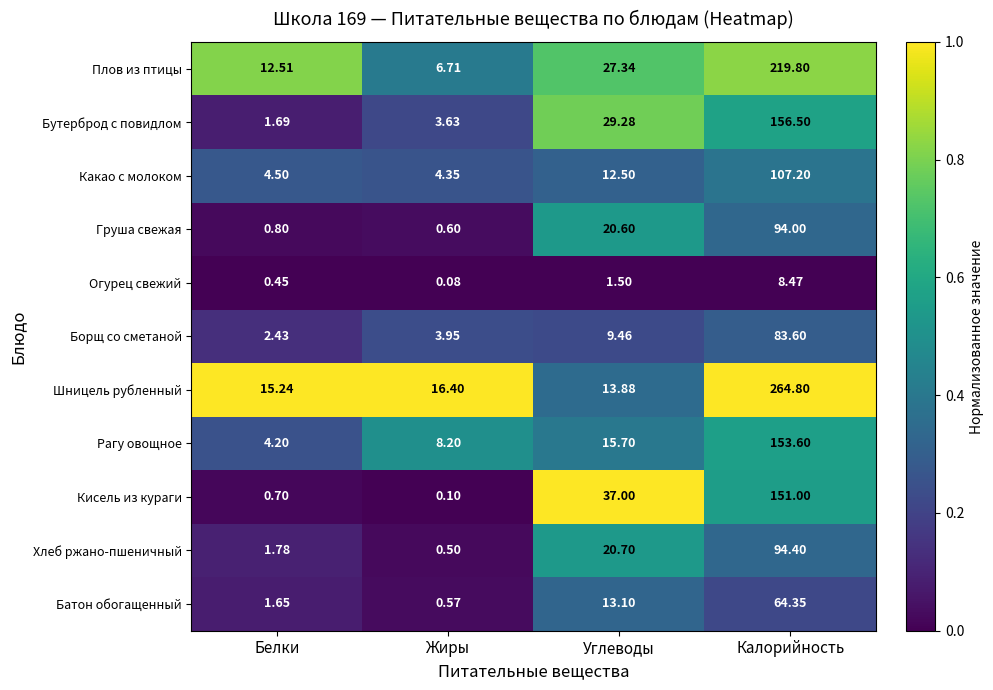

At which label is Груша свежая closest to 47?

Углеводы